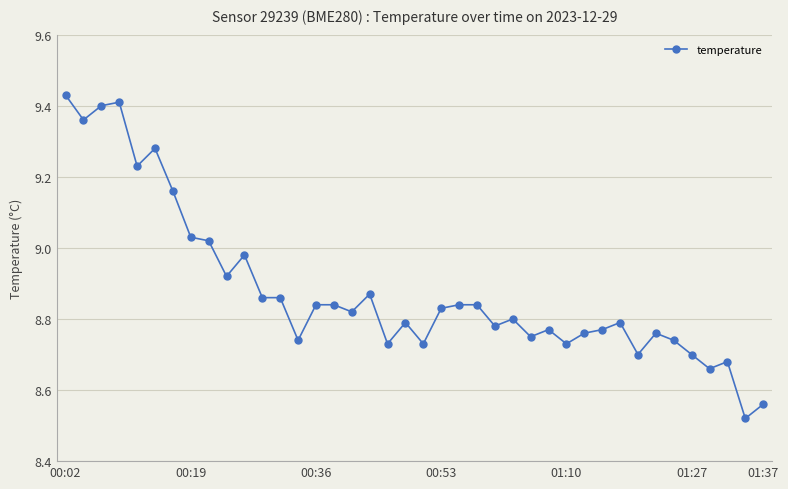

What is the difference between the maximum and minimum values?

0.9